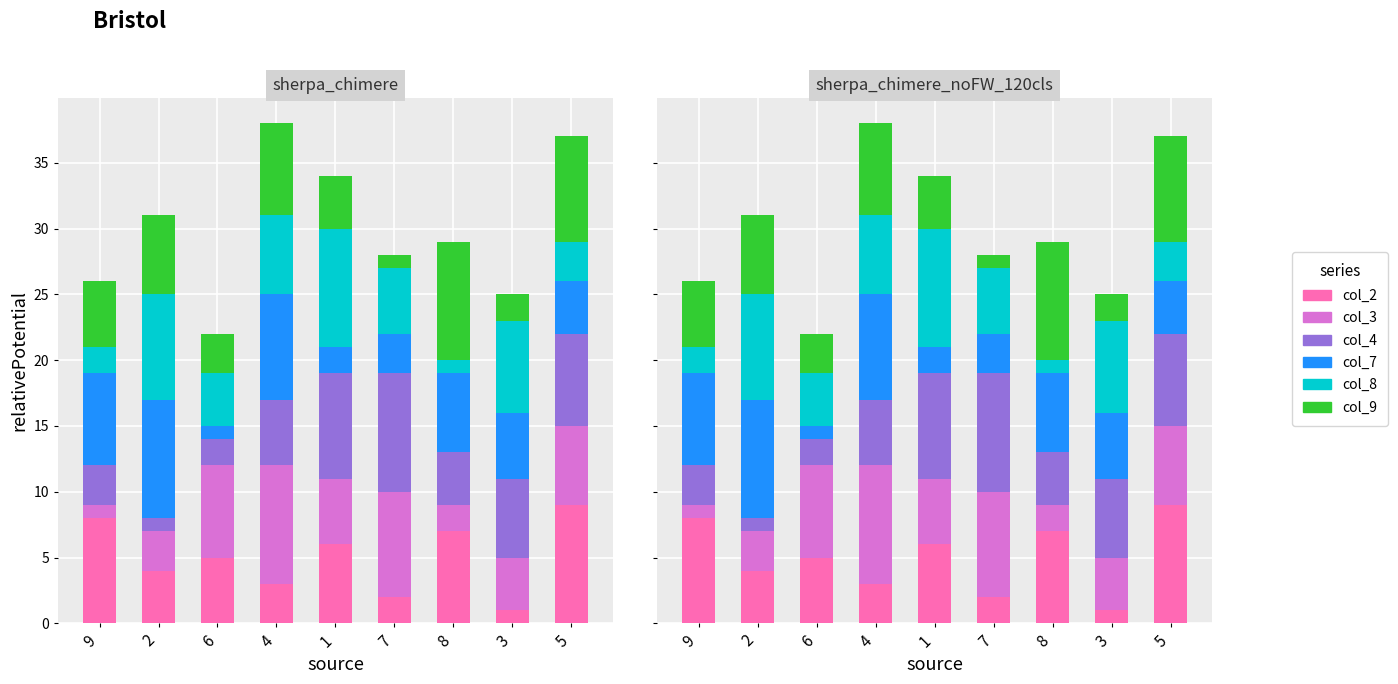

Which label corresponds to the largest value in the chart?

5